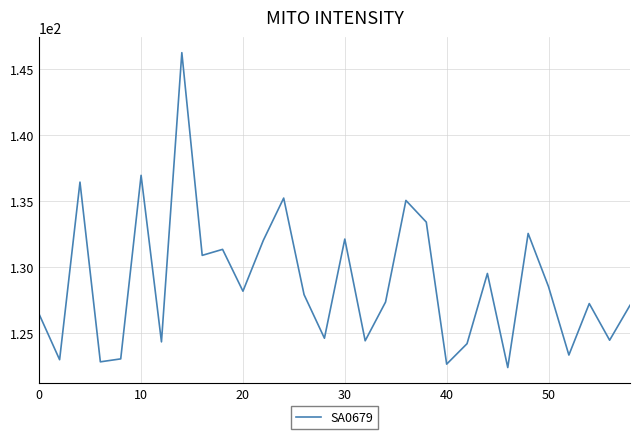

What is the minimum value shown in the chart?

122.3